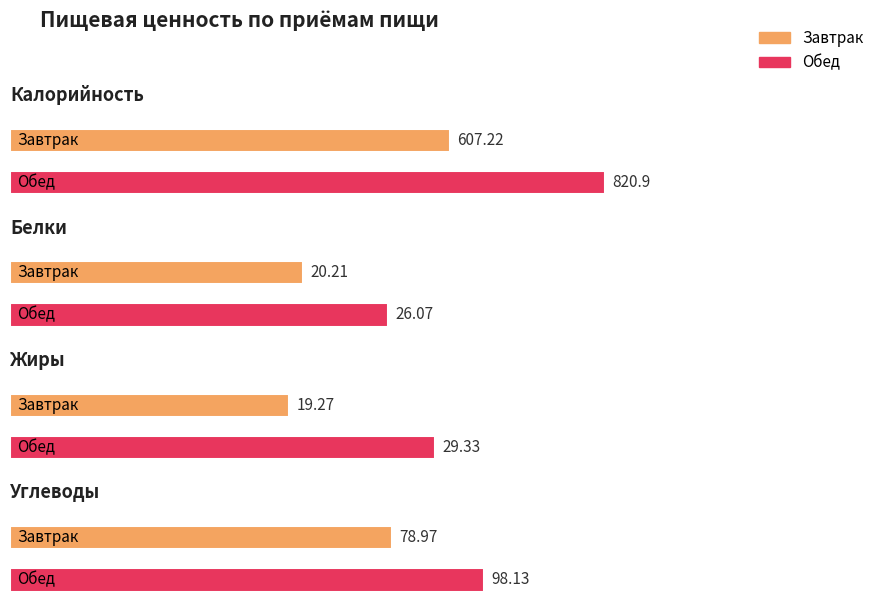

Between Обед and Завтрак, which is larger?

Обед